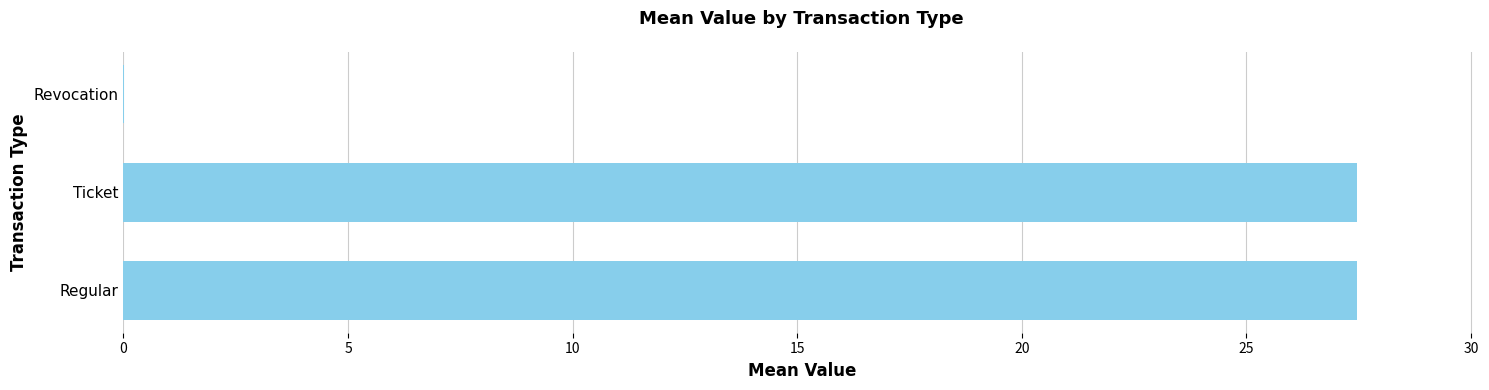

What is the sum of all values?

54.9